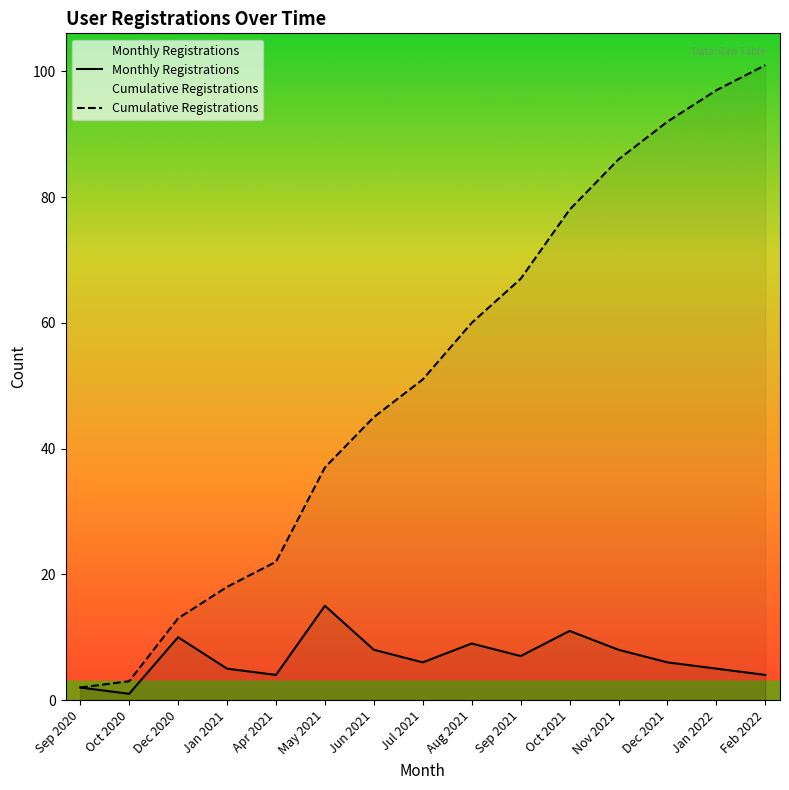

What position from the left is Jul 2021?

8